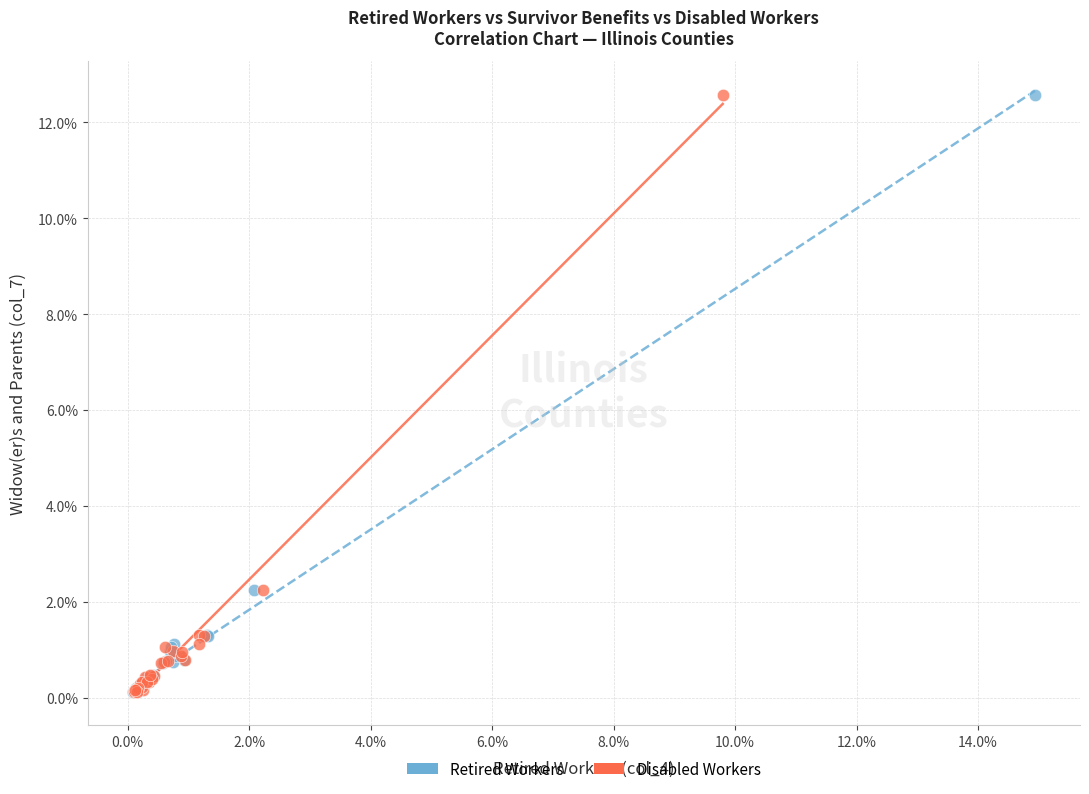

What are all the series names shown in the legend?

Retired Workers, Disabled Workers